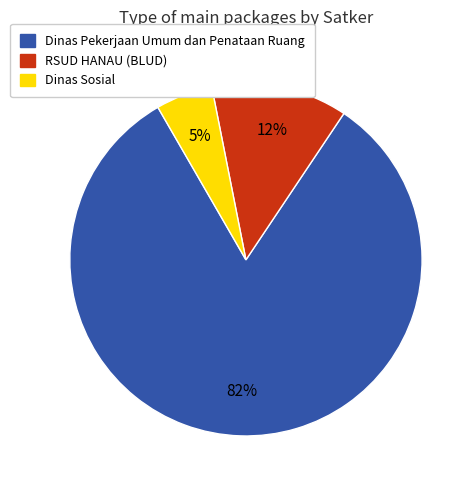

Is there any slice that represents more than half of the pie?

Yes